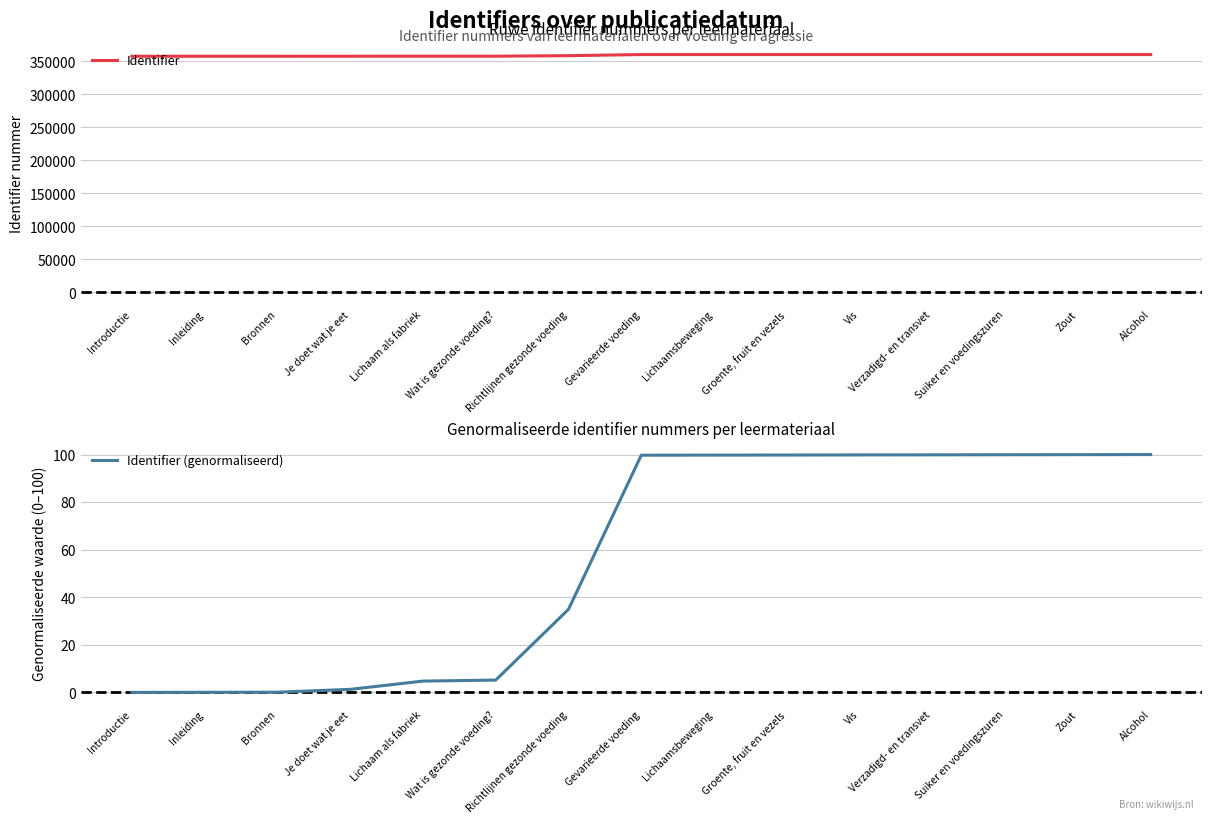

Which has a higher value, Introductie or Wat is gezonde voeding??

Wat is gezonde voeding?